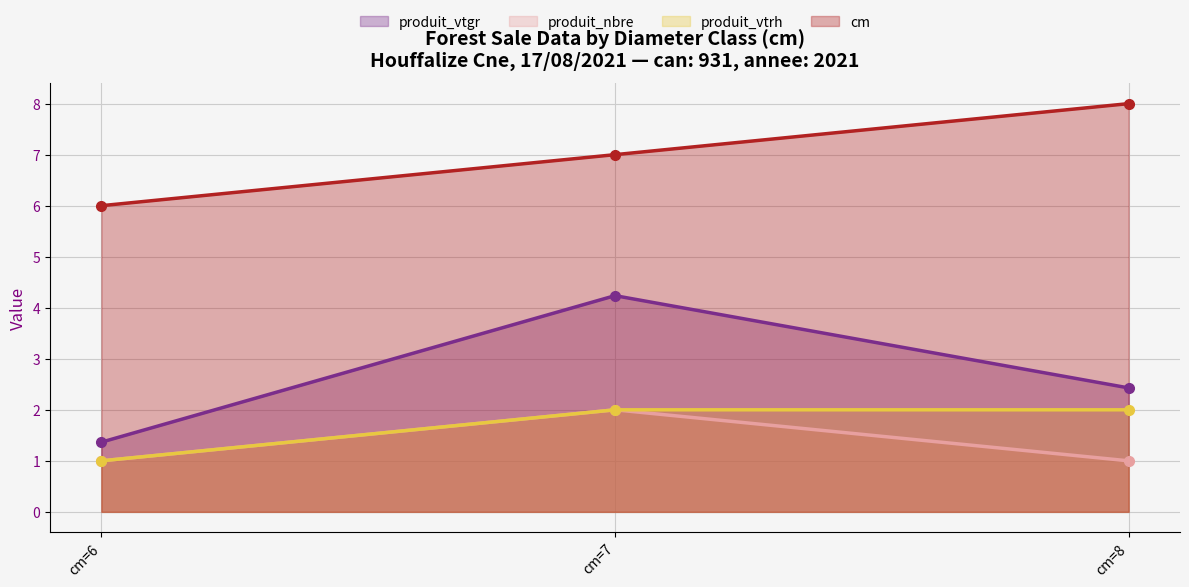

At which label does produit_nbre reach its peak?

cm=7